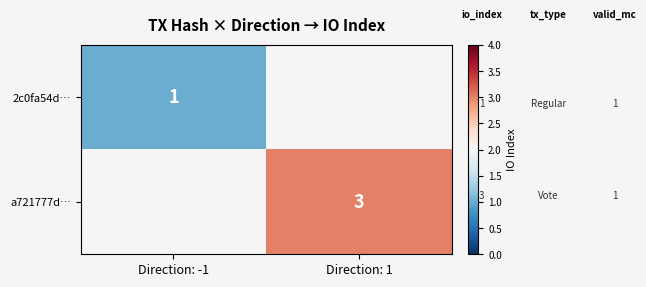

True or false: a721777d… has a value of 4.2 at Direction: 1.

False